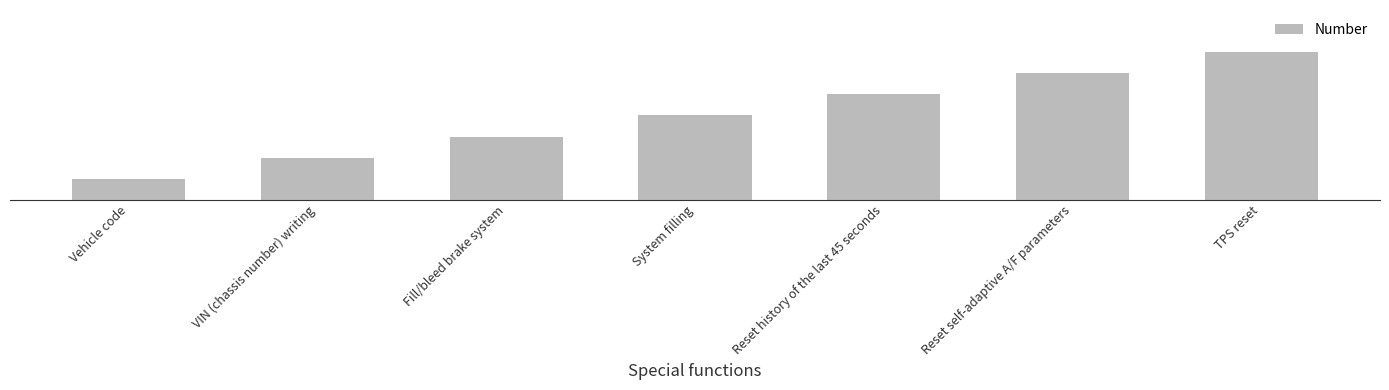

What is the label of the 1st bar from the left?

Vehicle code